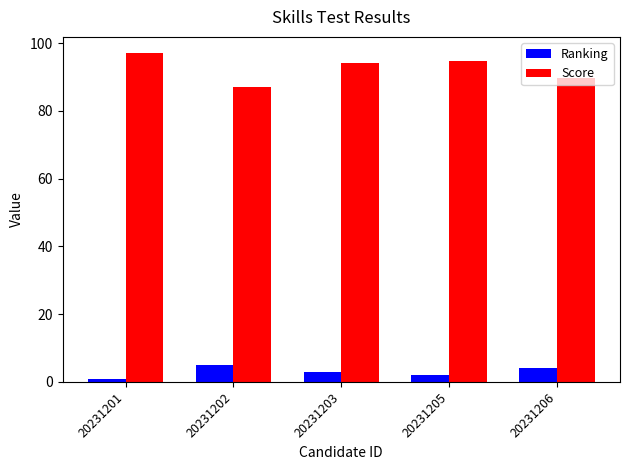

Rank the series by their maximum value, from lowest to highest.

Ranking, Score